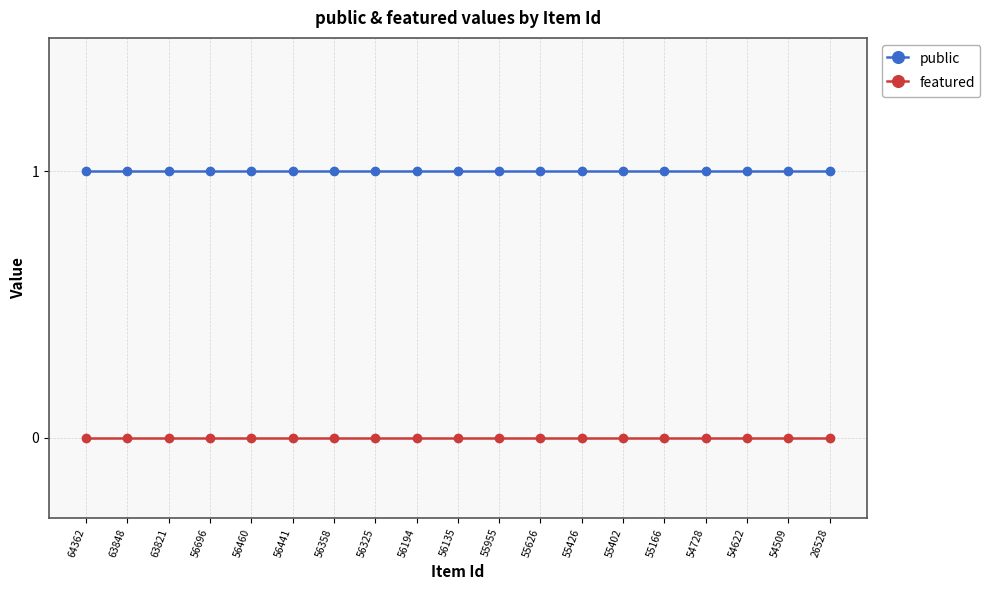

Rank the series by their maximum value, from highest to lowest.

public, featured